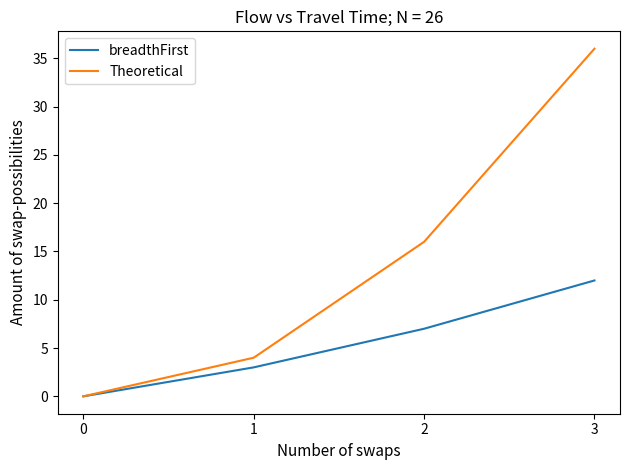

Rank the series by their maximum value, from lowest to highest.

breadthFirst, Theoretical